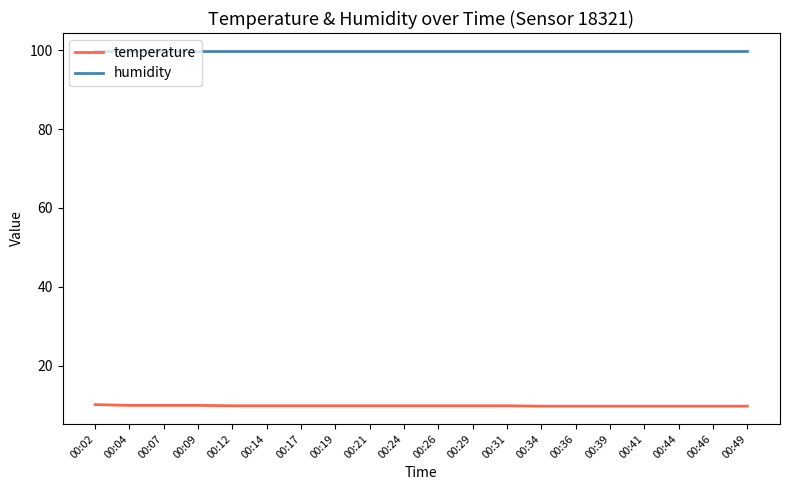

Which series has the largest total across all categories?

humidity